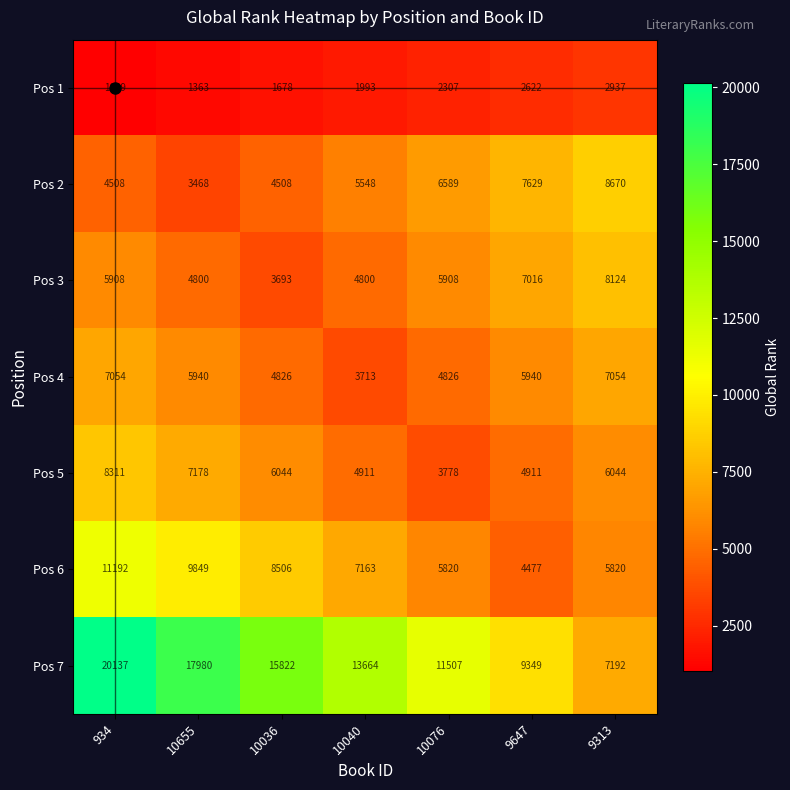

What is the difference between the maximum and minimum values in the Pos 7 series?

12945